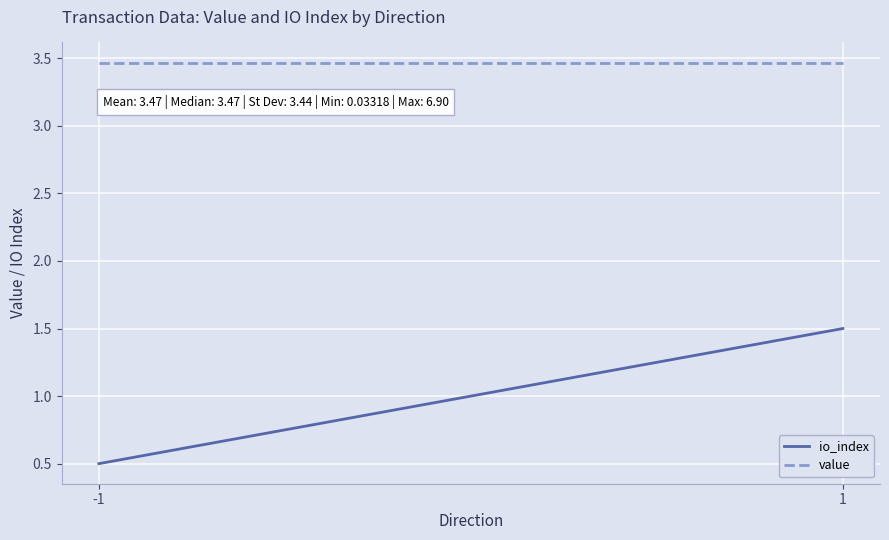

How many lines are shown in the chart?

2